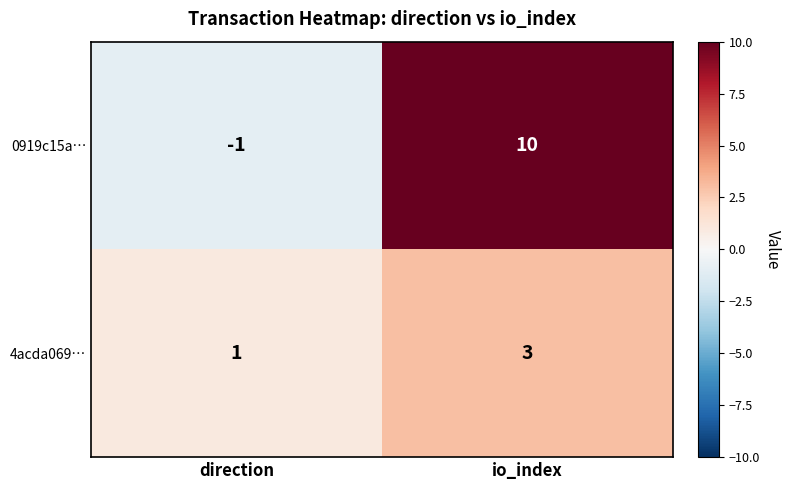

What is the difference between the highest and lowest values at io_index?

7